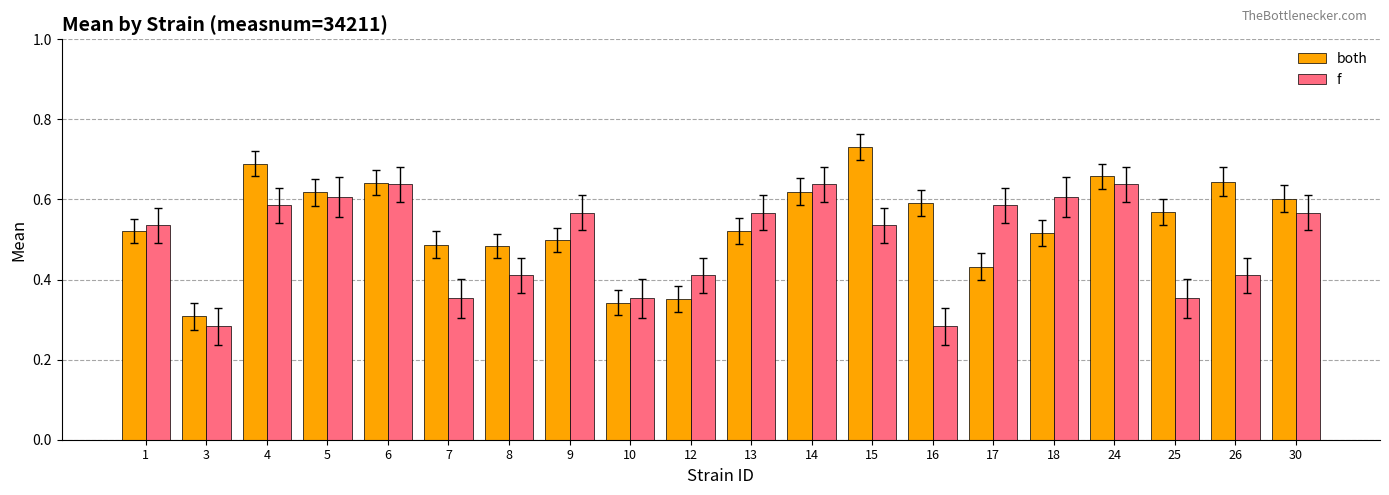

Where is both nearest to the value 0?

3